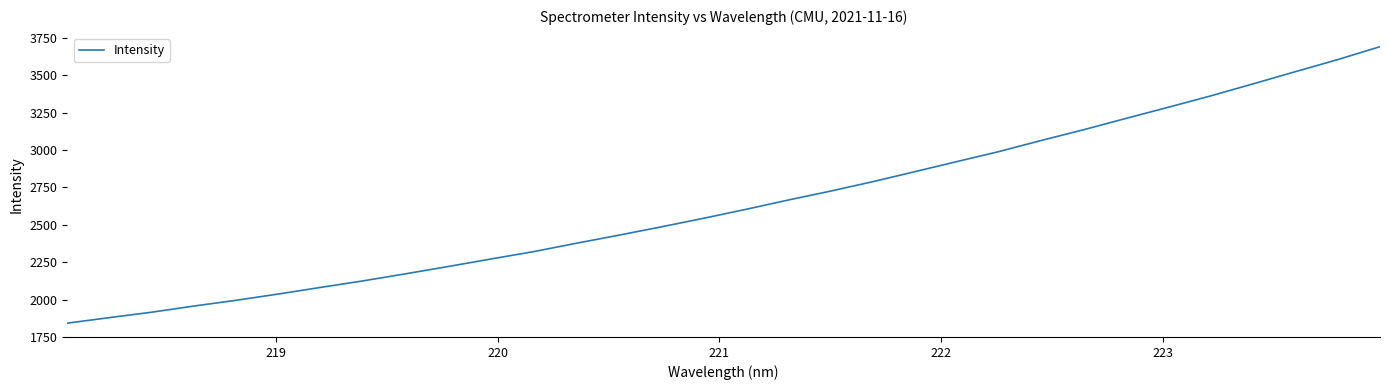

What is the maximum value shown in the chart?

3692.3